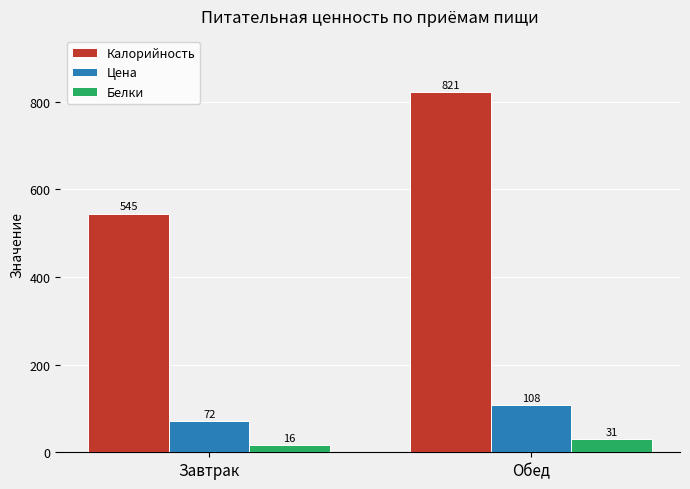

What is the label of the 1st bar from the right?

Обед